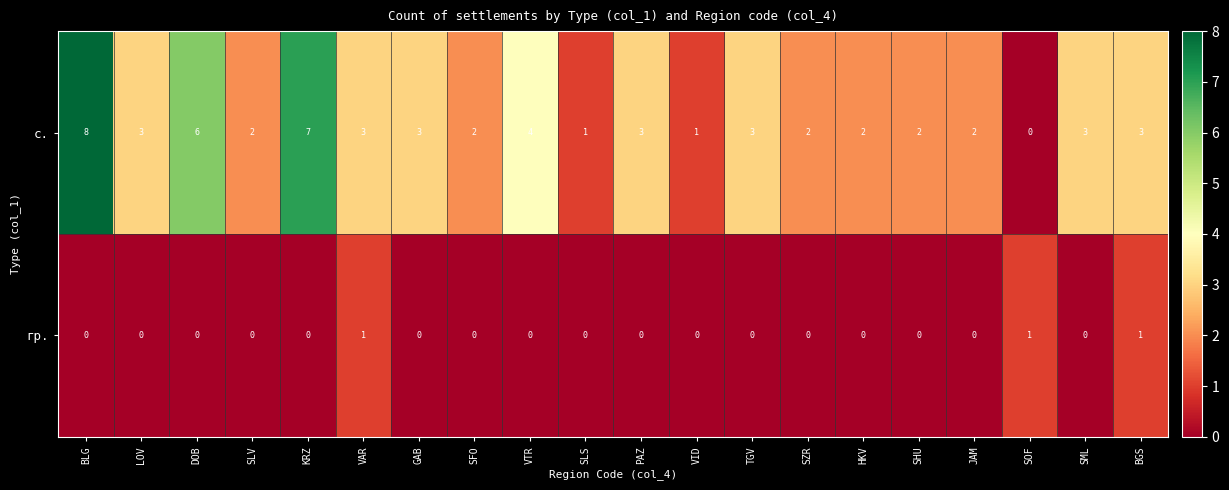

At which category does the chart reach its peak across all series?

BLG